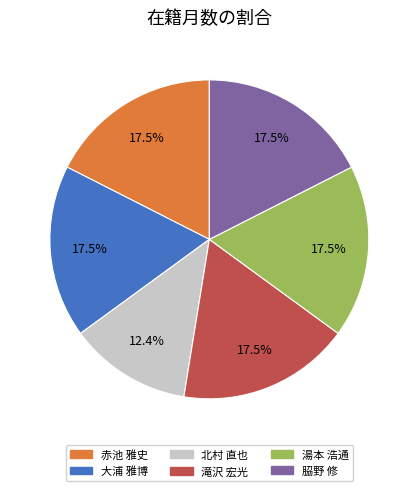

Which category has the smallest portion of the pie?

北村 直也